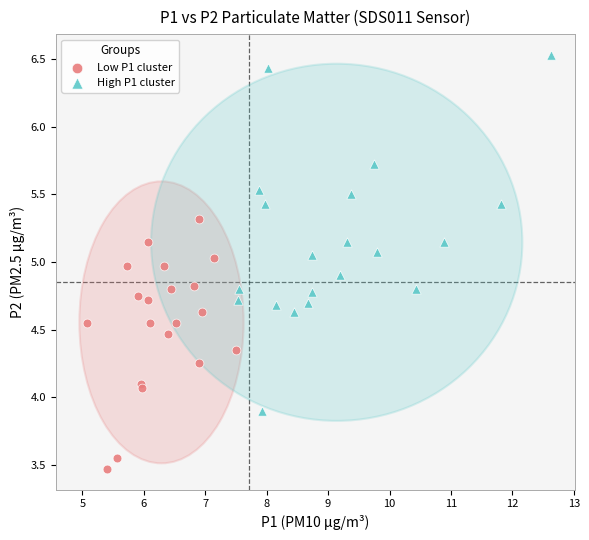

What are all the series names shown in the legend?

Low P1 cluster, High P1 cluster